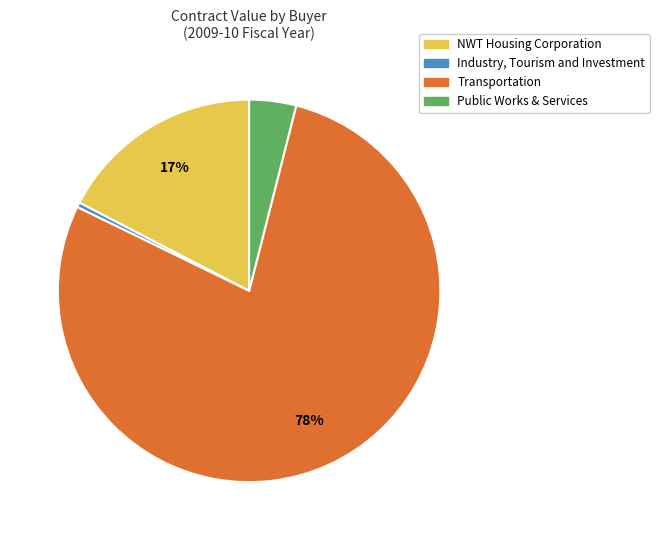

To the nearest percent, what portion does Public Works & Services represent?

4%